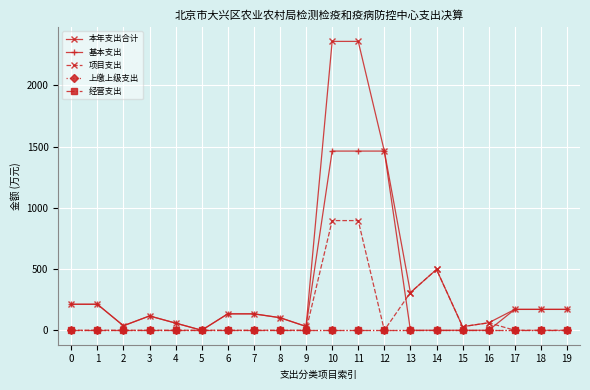

Does the chart have visible grid lines?

Yes